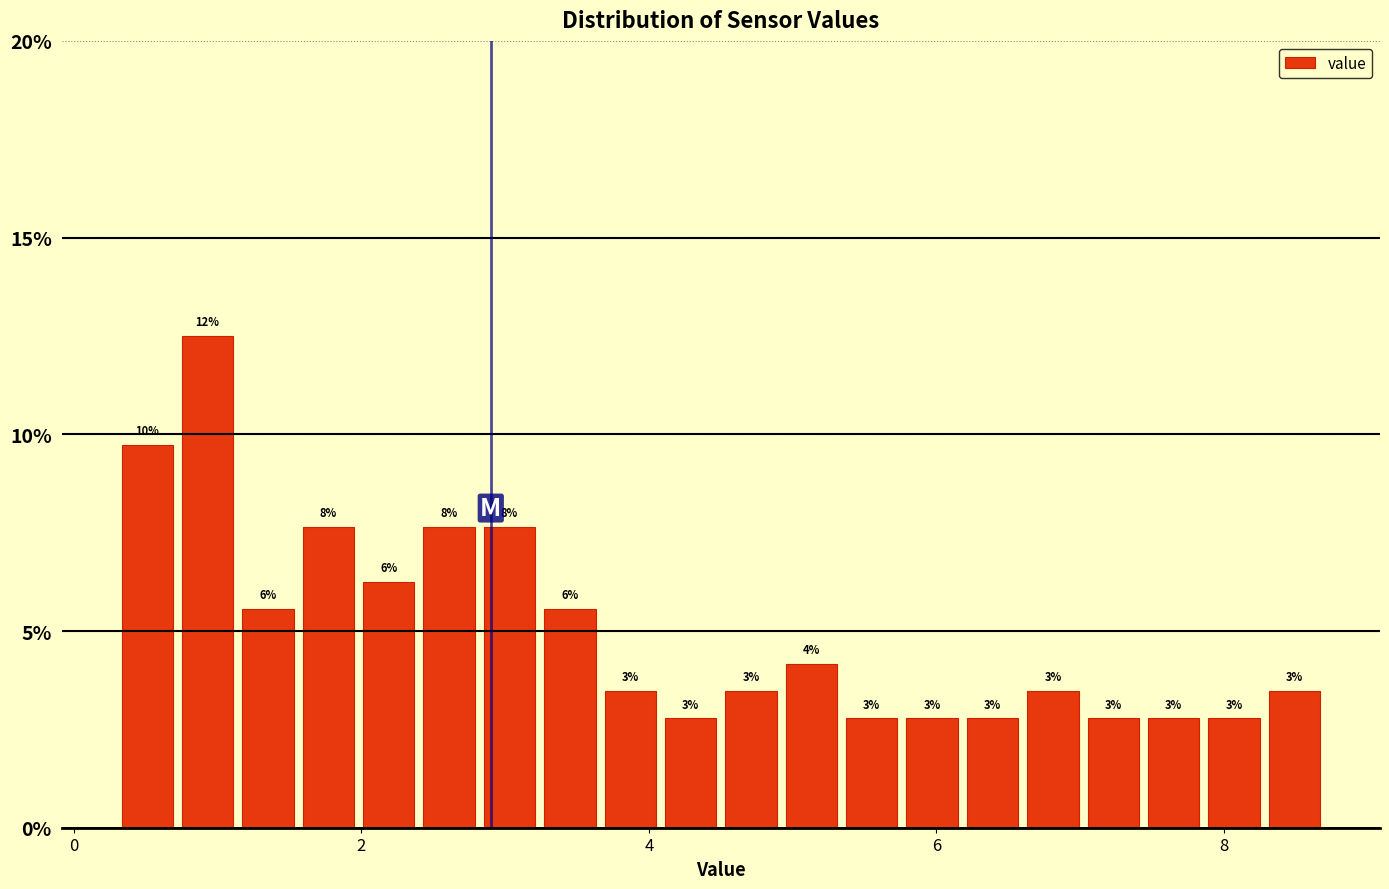

Read against the x-axis, roughly where is the centre of the tallest bar?

1.0